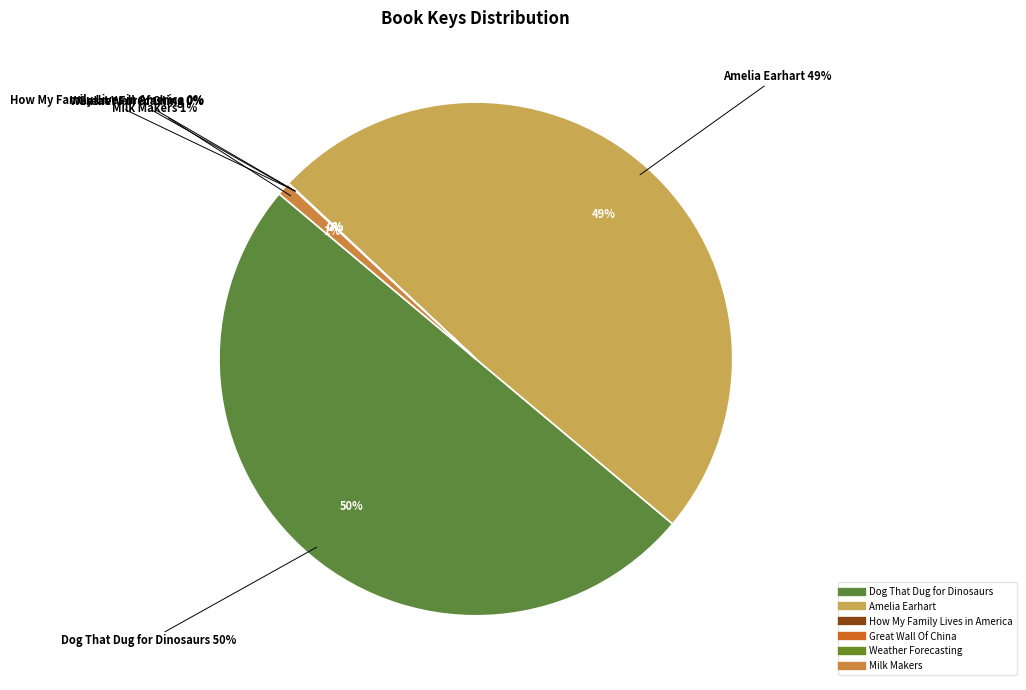

Which category has the smallest portion of the pie?

Weather Forecasting